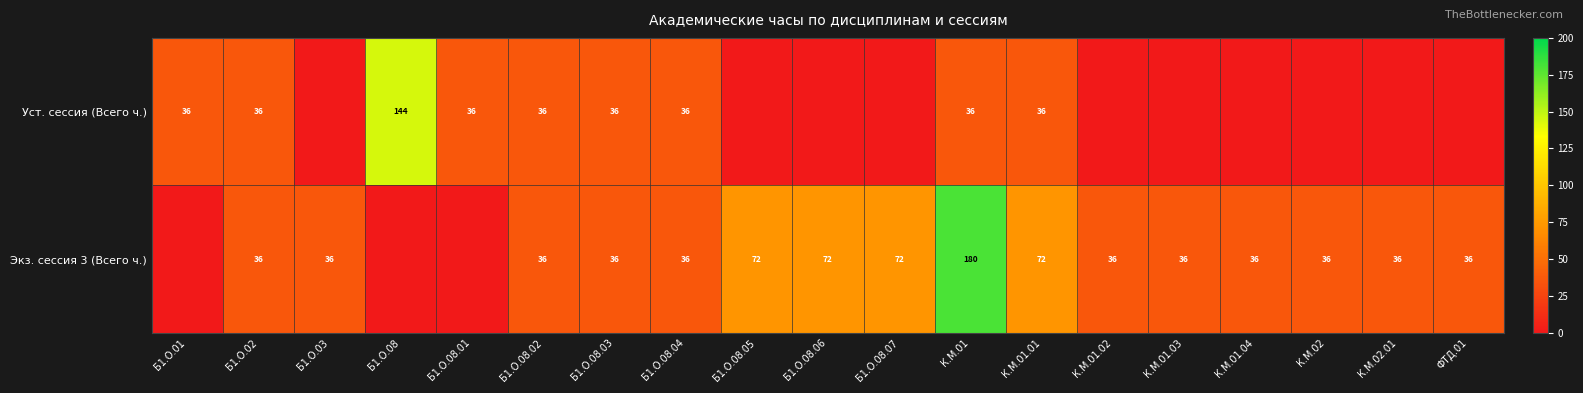

The Экз. сессия 3 (Всего ч.) series shows 72 at К.М.01.01. True or false?

True